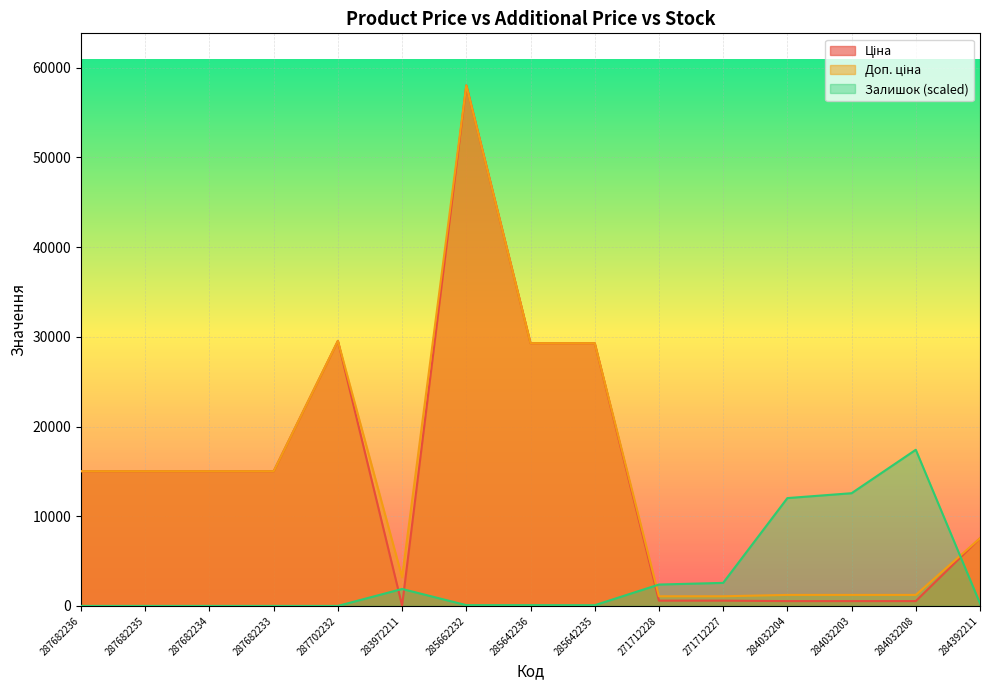

How many categories are shown in the chart?

15